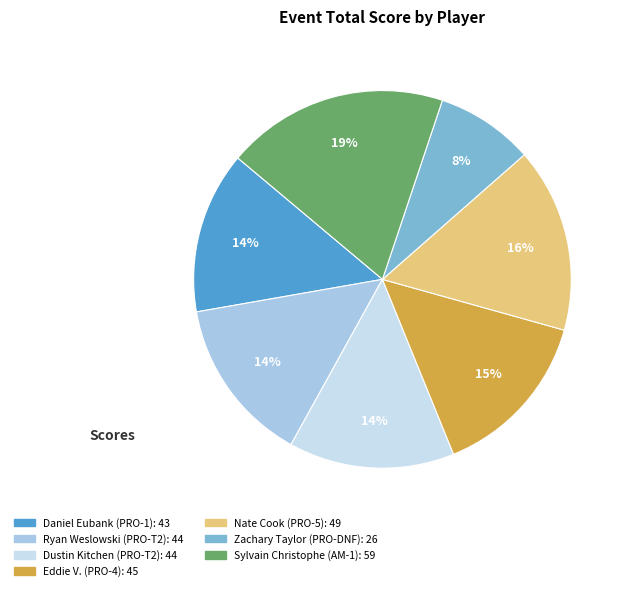

Is the sum of Daniel Eubank (PRO-1) and Dustin Kitchen (PRO-T2) greater than half?

No